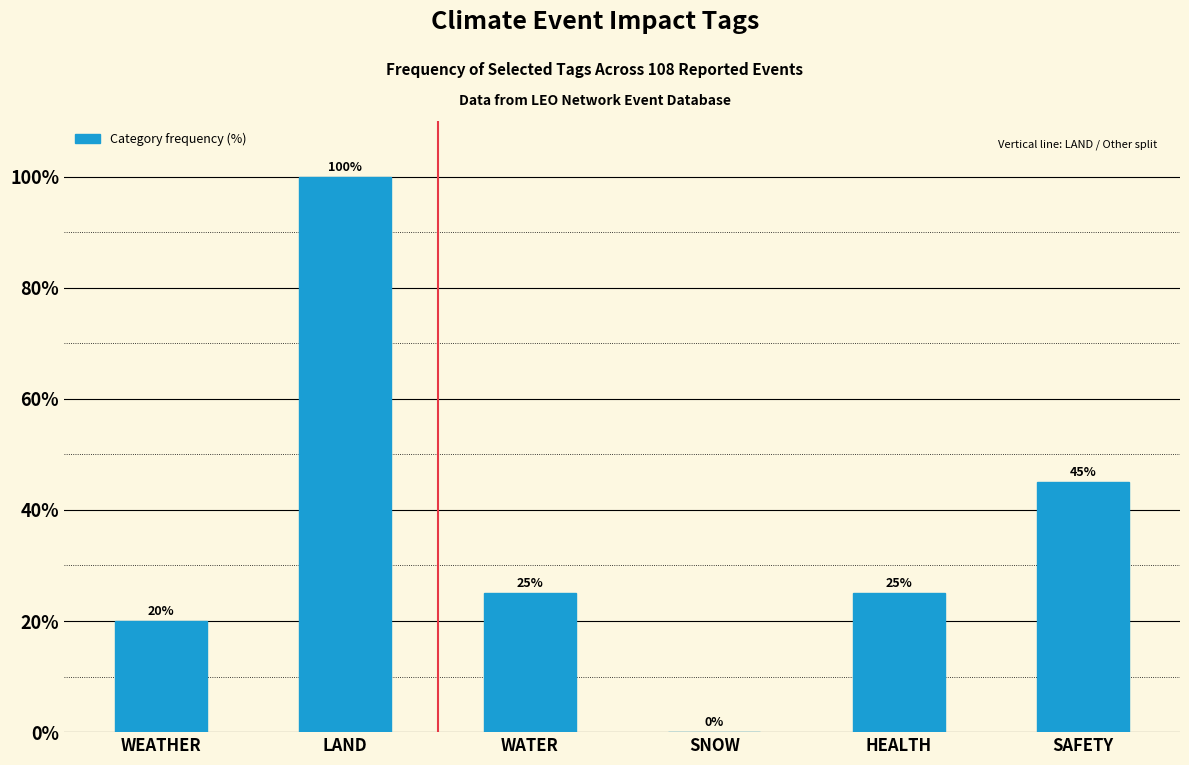

What is the change in value from HEALTH to SAFETY?

+20